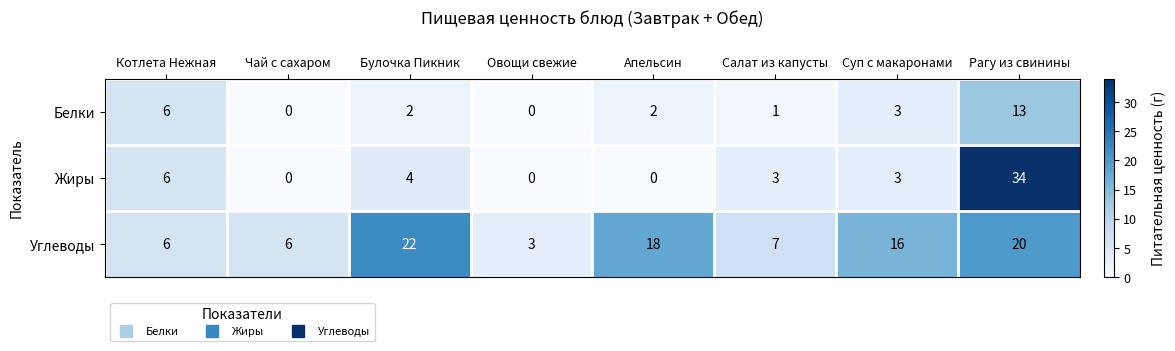

Count the number of categories in the chart.

8